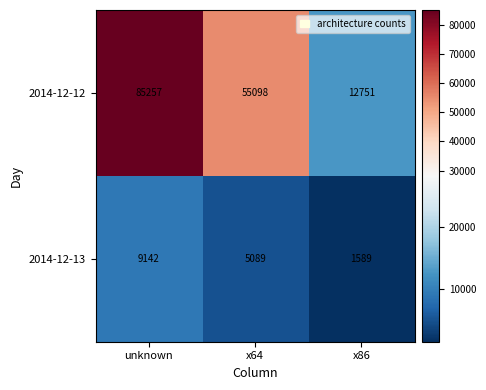

At which category is the sum across all series the highest?

unknown